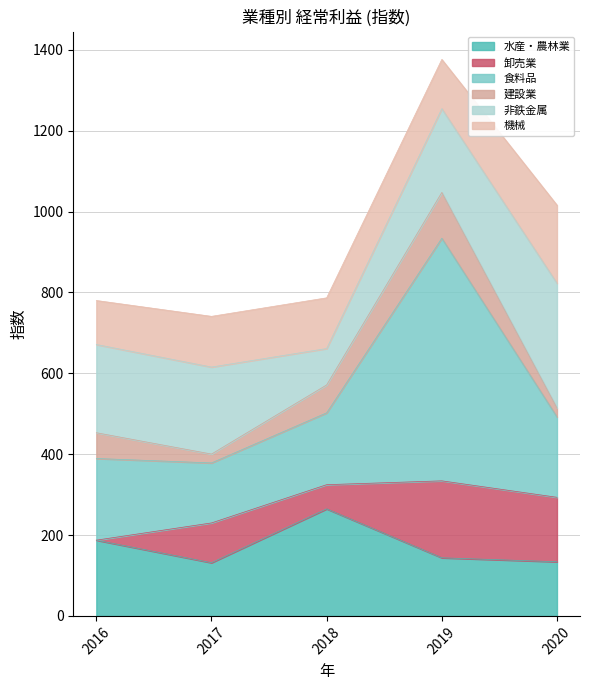

At which category is the sum across all series the highest?

2019